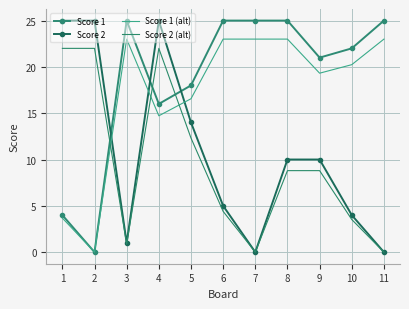

The value of Score 2 (alt) at 7 is 8.5. True or false?

False